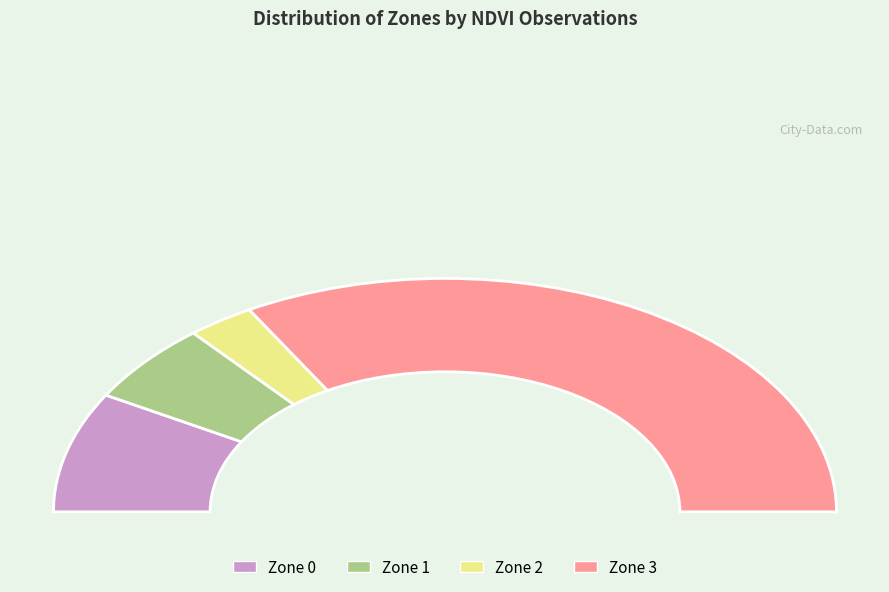

Count the number of slices in the pie.

4